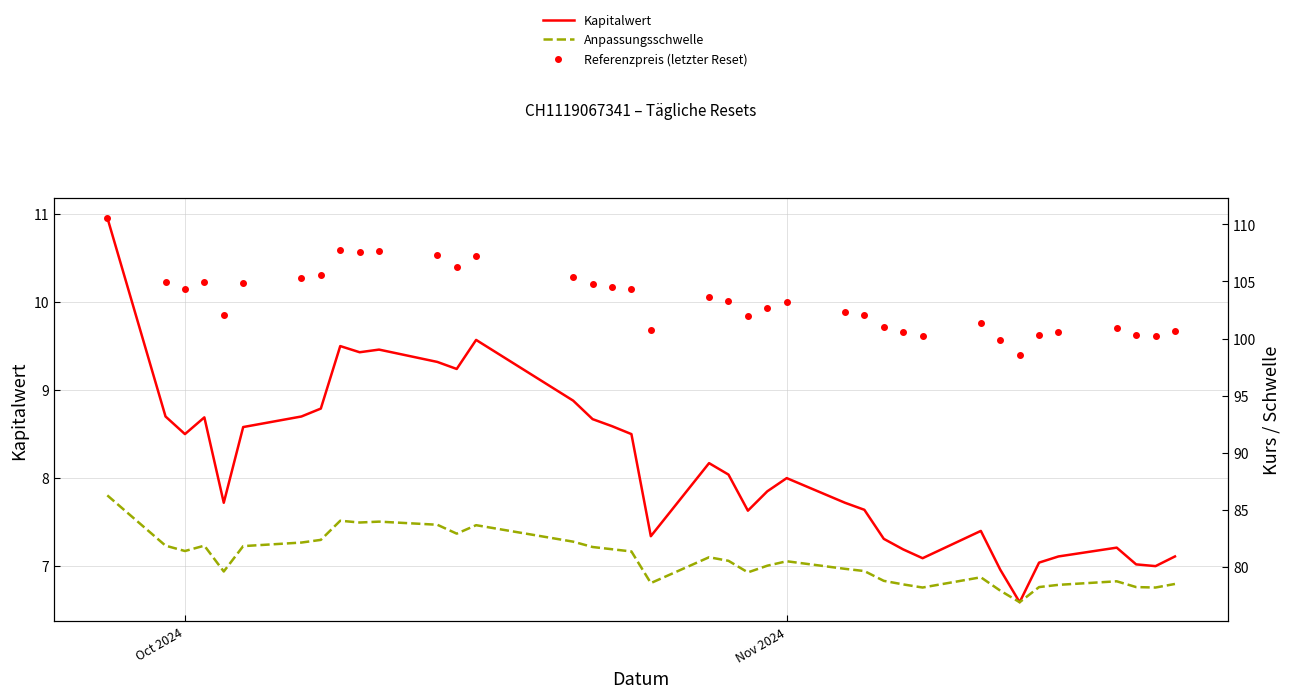

True or false: Anpassungsschwelle and Kapitalwert cross at least once.

False